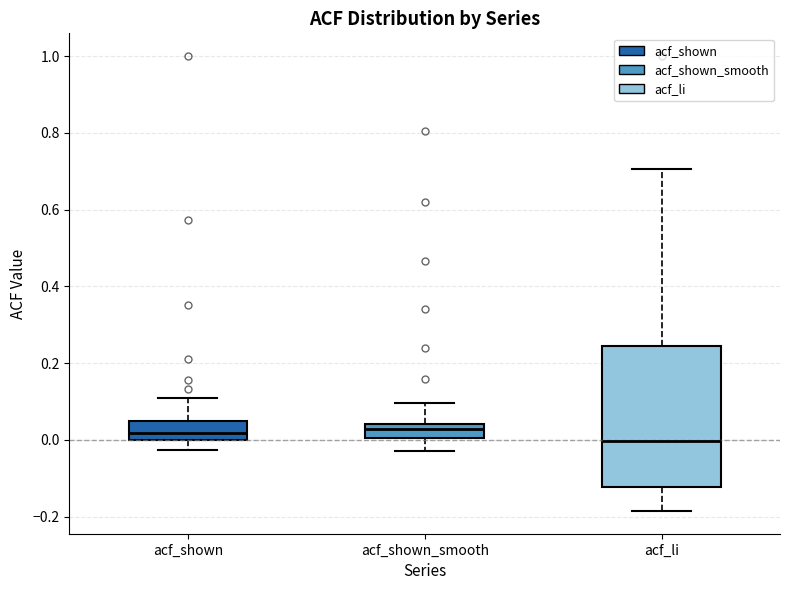

Where does the median line of the box for acf_shown sit on the y-axis? The values are not printed on the chart, so give them approximately, as read against the axis.

0.02